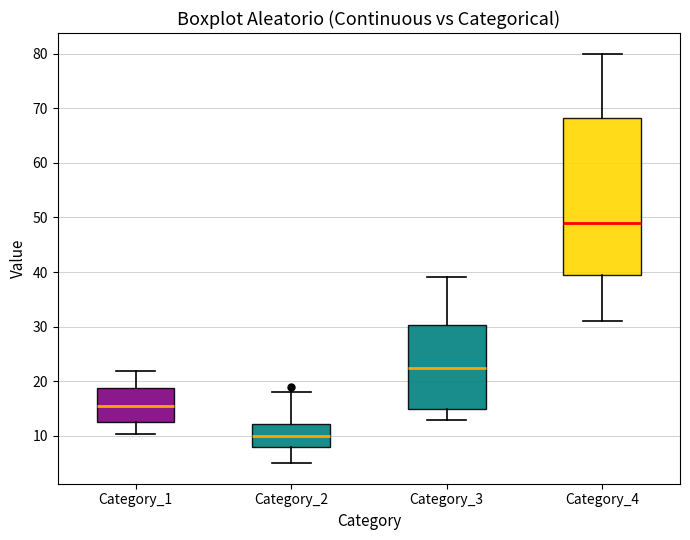

Which box is the tallest, from its lower edge to its upper edge?

Category_4